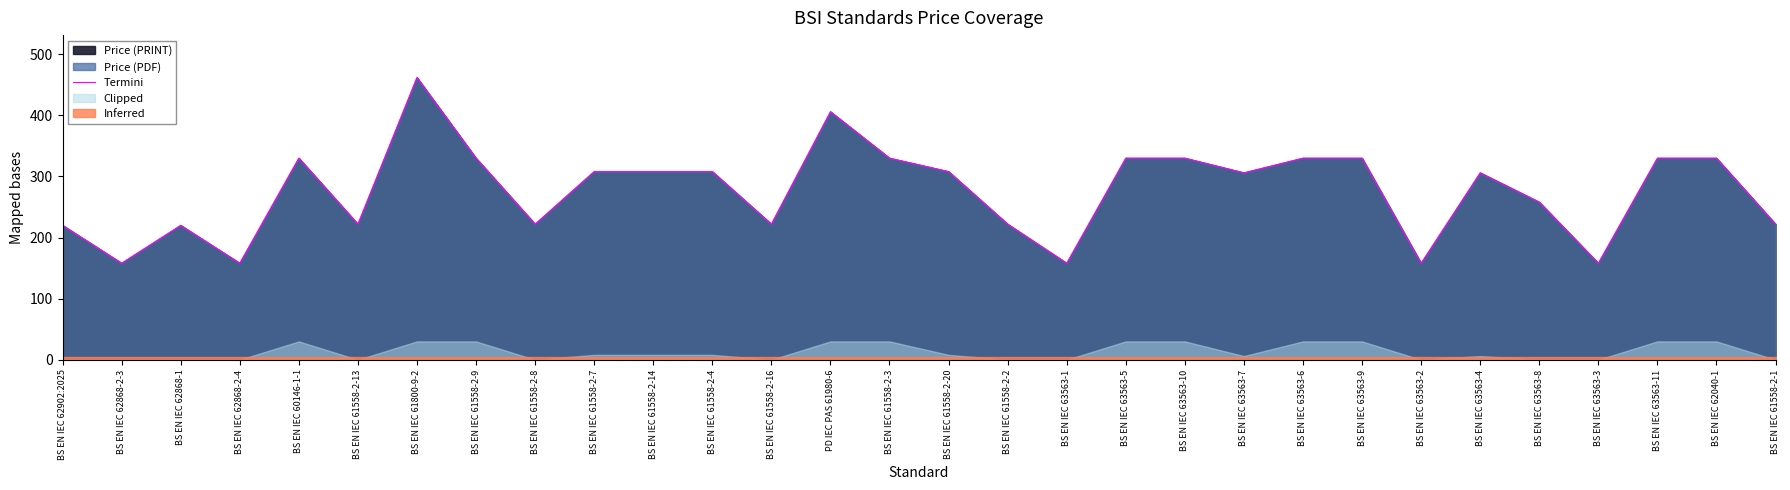

Which category has the lowest value across all series?

BS EN IEC 62868-2-3